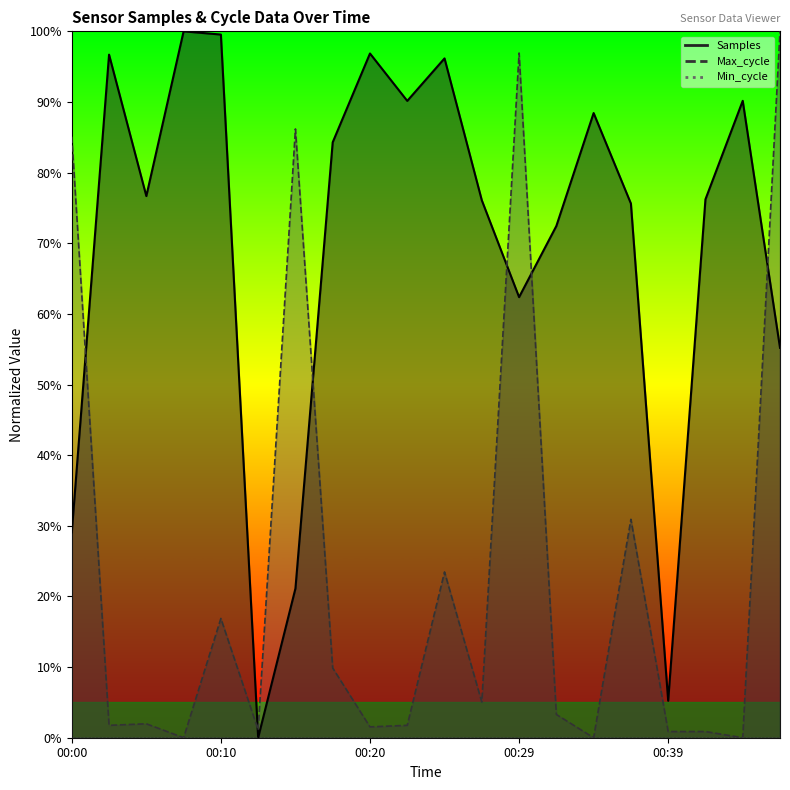

True or false: Samples has more than 2 interior local peaks.

True